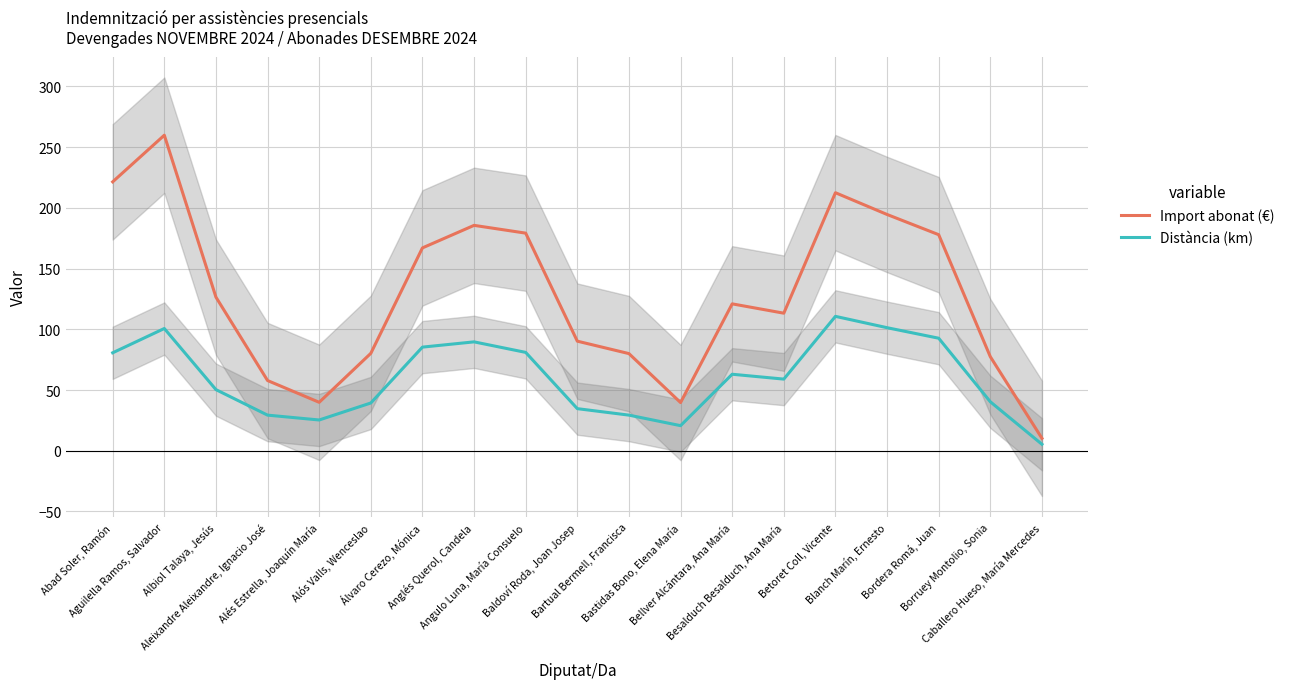

What is the total value across all series at Blanch Marín, Ernesto?

295.9